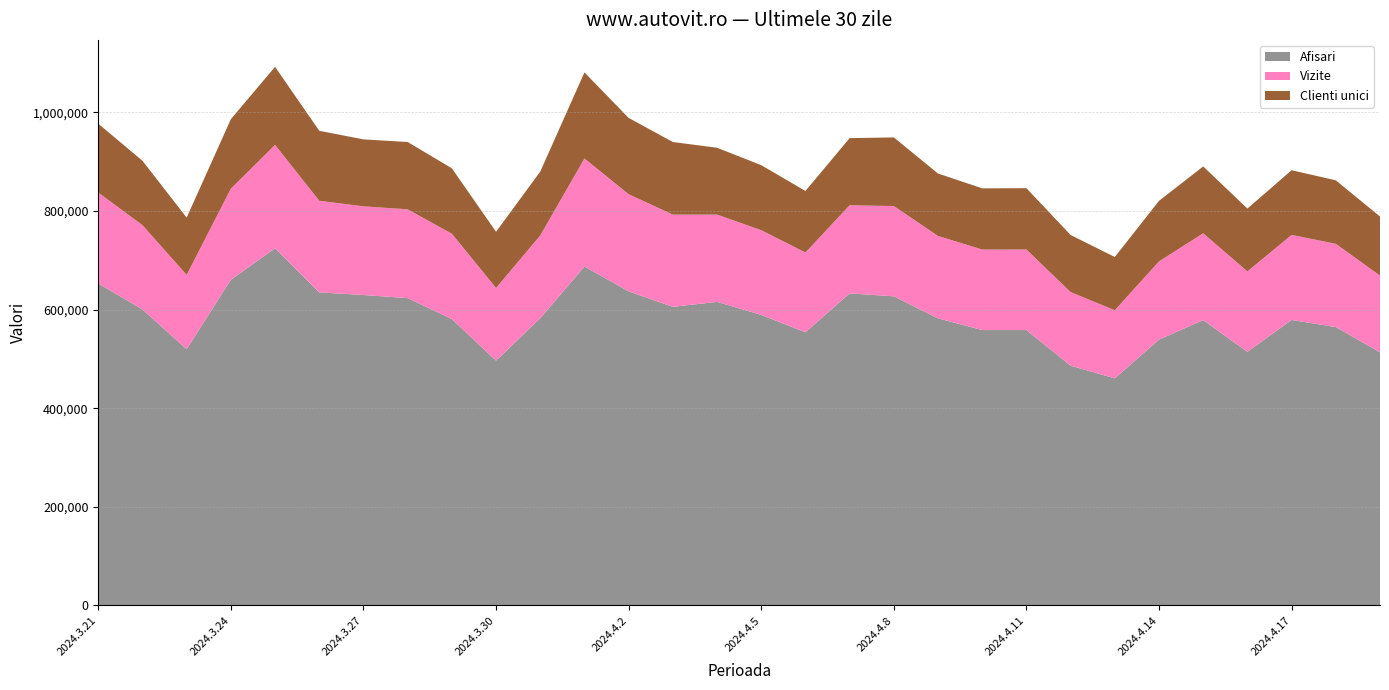

Reading left to right, extract all data points from this chart.

Afisari: 2024.3.21=652877	2024.3.22=599996	2024.3.23=519501	2024.3.24=660314	2024.3.25=724140	2024.3.26=634700	2024.3.27=629370	2024.3.28=623100	2024.3.29=580564	2024.3.30=496407	2024.3.31=582255	2024.4.1=687145	2024.4.2=636731	2024.4.3=605402	2024.4.4=615435	2024.4.5=589136	2024.4.6=553830	2024.4.7=632664	2024.4.8=626704	2024.4.9=582039	2024.4.10=558348	2024.4.11=558367	2024.4.12=486105	2024.4.13=460375	2024.4.14=539019	2024.4.15=578476	2024.4.16=514153	2024.4.17=578797	2024.4.18=564459	2024.4.19=513128
Vizite: 2024.3.21=184262	2024.3.22=171054	2024.3.23=150676	2024.3.24=184674	2024.3.25=209557	2024.3.26=185793	2024.3.27=179778	2024.3.28=179996	2024.3.29=173076	2024.3.30=147292	2024.3.31=167823	2024.4.1=219046	2024.4.2=196981	2024.4.3=187039	2024.4.4=177011	2024.4.5=171684	2024.4.6=161702	2024.4.7=178652	2024.4.8=183093	2024.4.9=167038	2024.4.10=163236	2024.4.11=163320	2024.4.12=149209	2024.4.13=138175	2024.4.14=158591	2024.4.15=176049	2024.4.16=163033	2024.4.17=172459	2024.4.18=168748	2024.4.19=155671
Clienti unici: 2024.3.21=139558	2024.3.22=130461	2024.3.23=116104	2024.3.24=140916	2024.3.25=158295	2024.3.26=141804	2024.3.27=135729	2024.3.28=136500	2024.3.29=132633	2024.3.30=113856	2024.3.31=129500	2024.4.1=174503	2024.4.2=154666	2024.4.3=147124	2024.4.4=135474	2024.4.5=131850	2024.4.6=124793	2024.4.7=136119	2024.4.8=139073	2024.4.9=126596	2024.4.10=124050	2024.4.11=124253	2024.4.12=115768	2024.4.13=107894	2024.4.14=122666	2024.4.15=135522	2024.4.16=127426	2024.4.17=131108	2024.4.18=128695	2024.4.19=119742